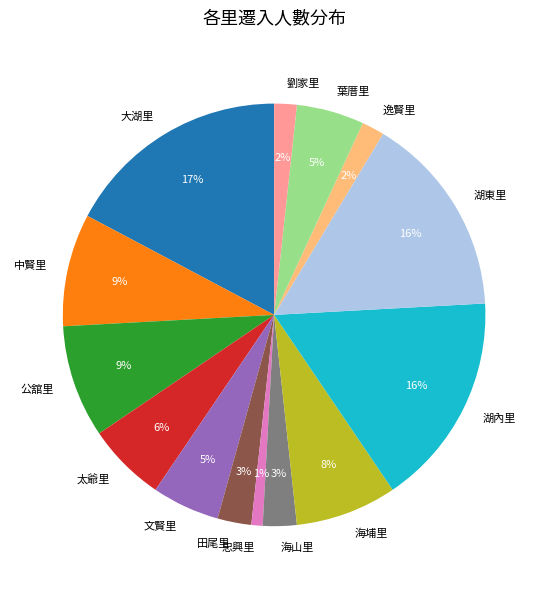

Does any single category account for the majority?

No